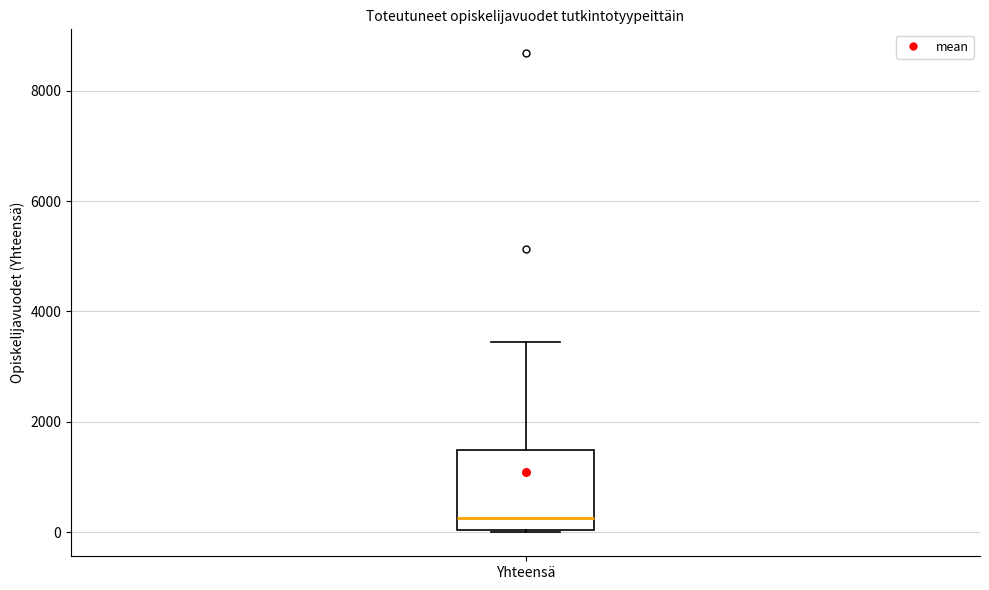

Transcribe this box plot: give where the median line is, the range the box spans, and where the two whiskers end, as read against the y-axis. The values are not printed on the chart, so give them approximately, as read against the axis.

median 200, box 0 to 1400, whiskers 0 to 3400